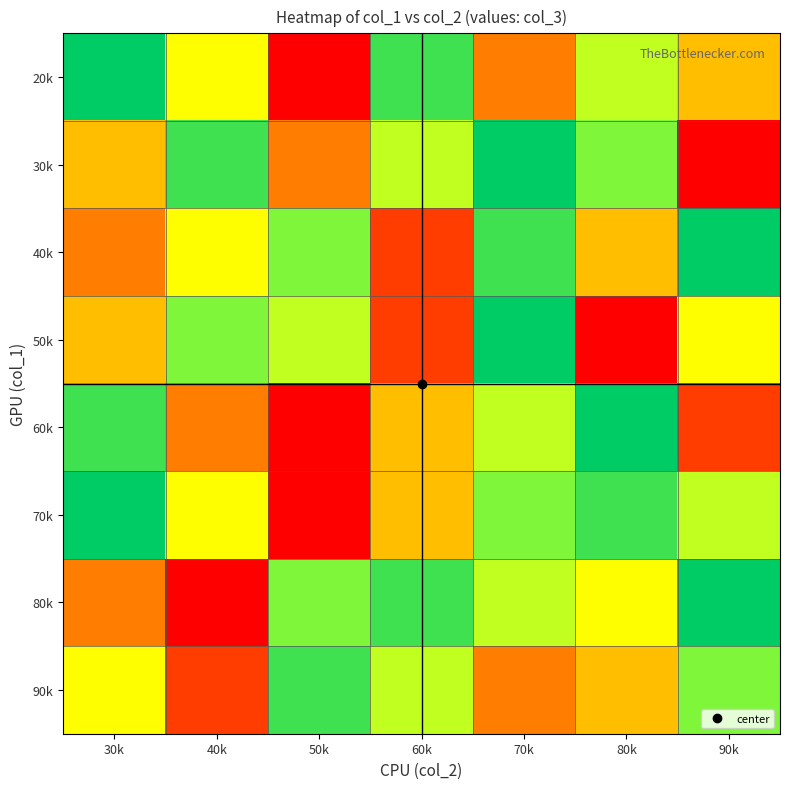

List the series in order of their peak value, highest first.

20k, 30k, 50k, 60k, 70k, 80k, 40k, 90k